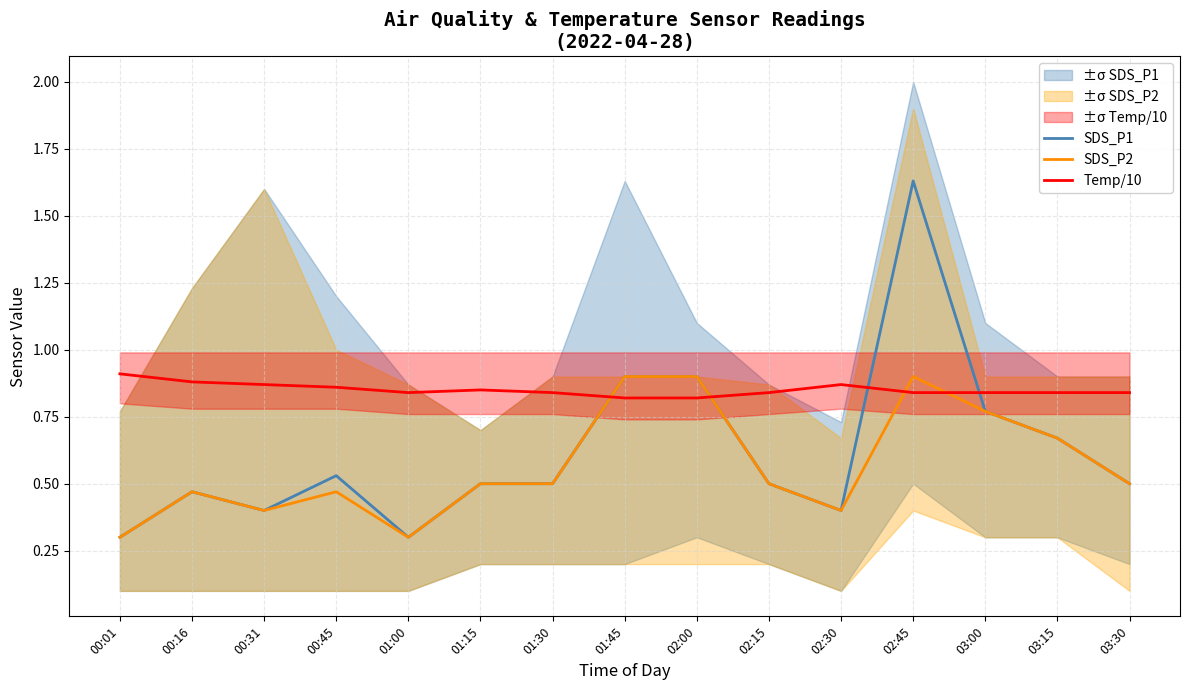

What is the label of the 8th point from the right?

01:45